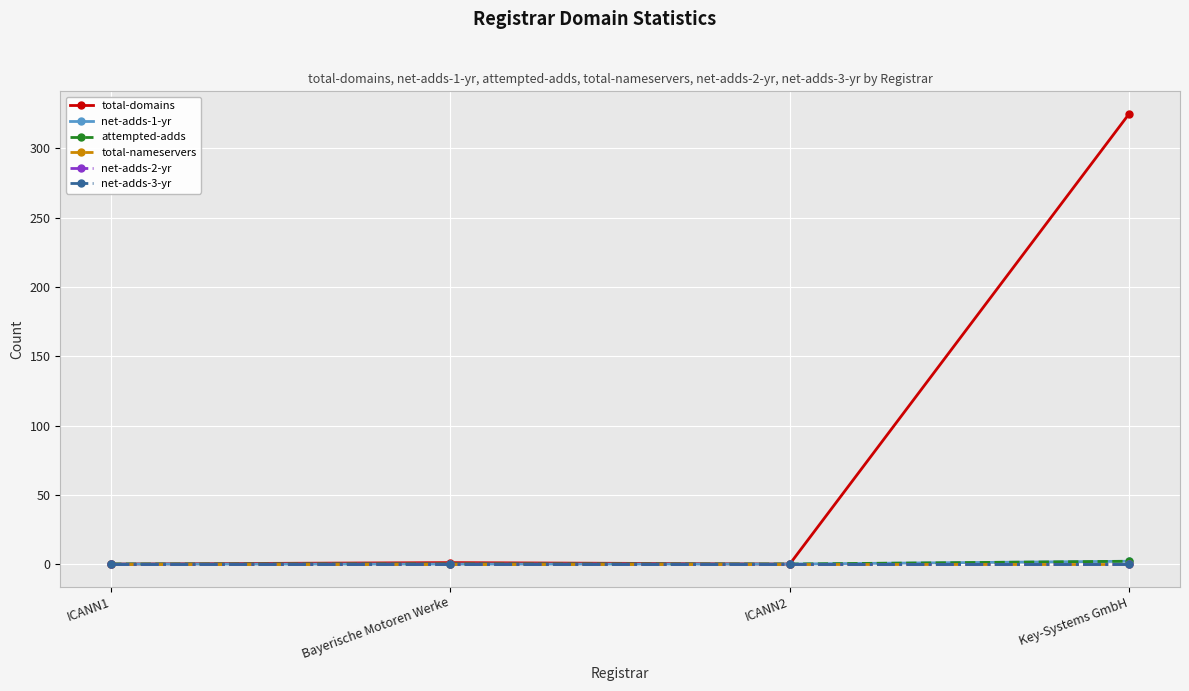

The value of attempted-adds at ICANN2 is 1. True or false?

False